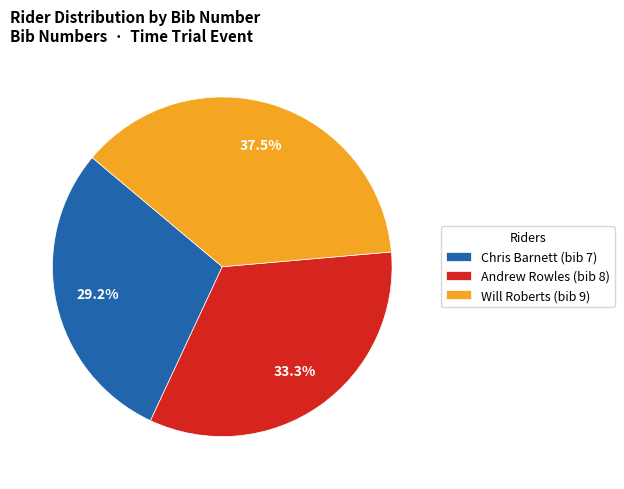

What percentage do Will Roberts and Andrew Rowles together represent?

70.8%